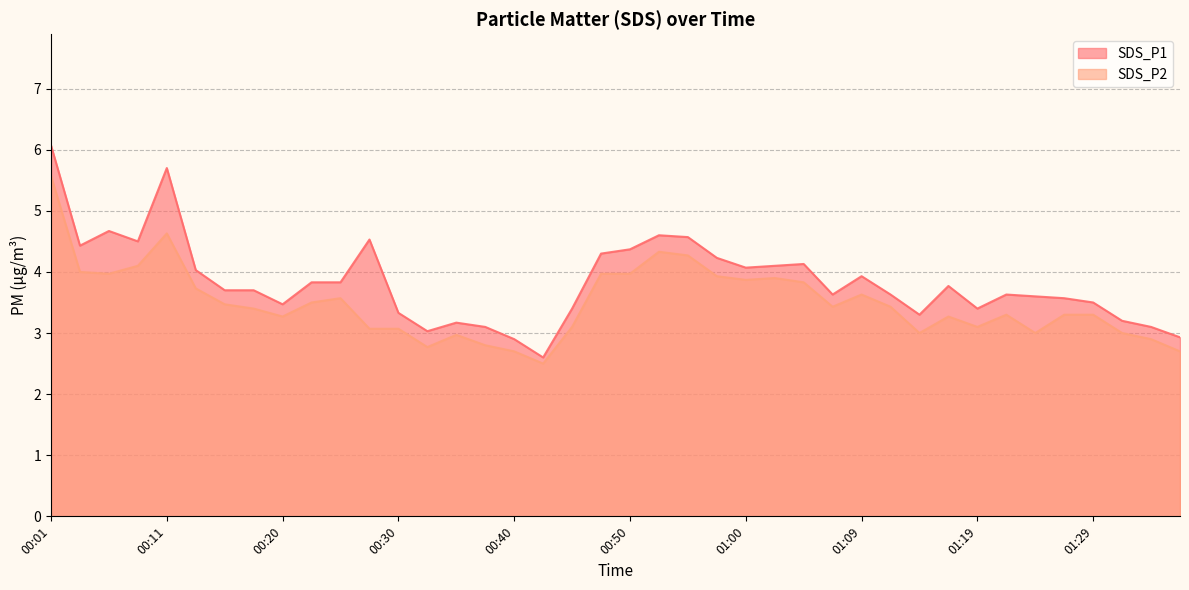

What is the label of the 12th point from the right?

01:09